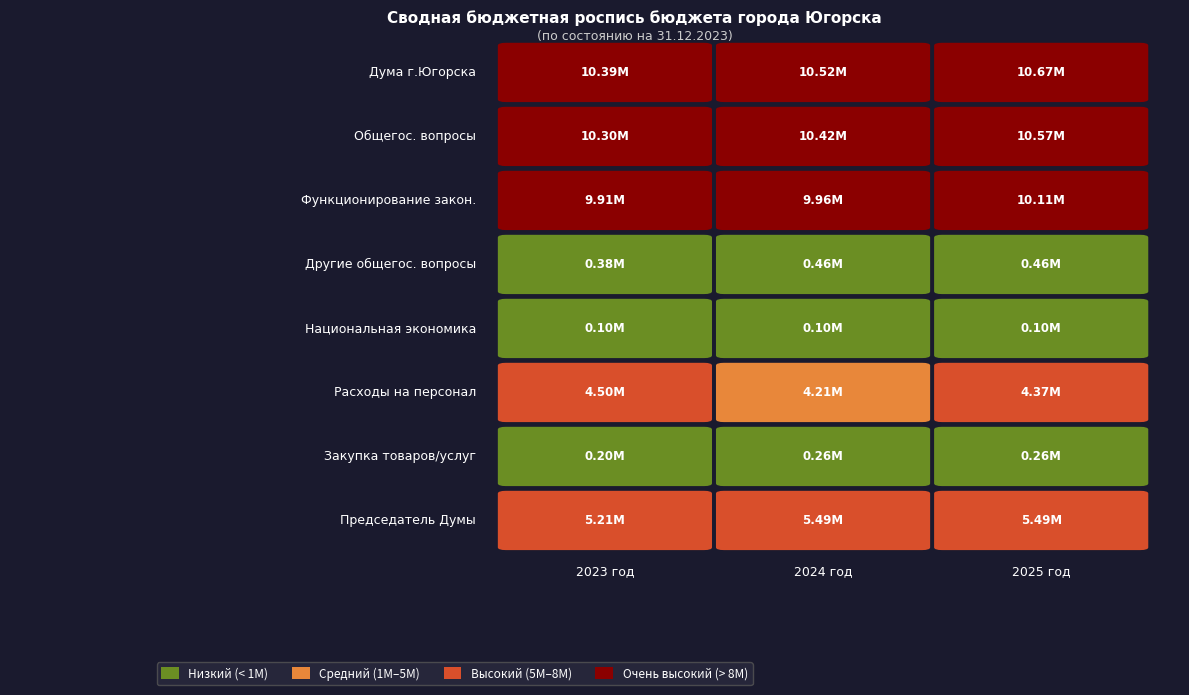

How many values in the Дума города Югорска series are below 10519900?

1